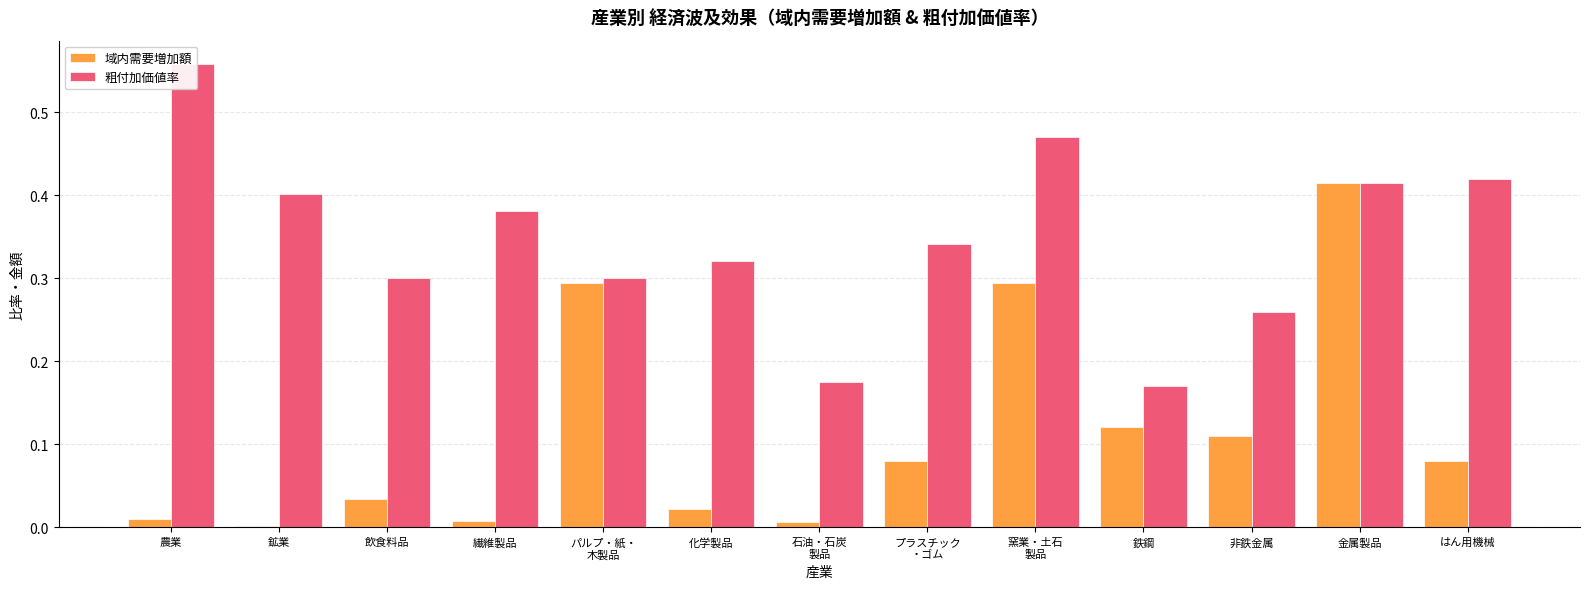

Which category has the highest value across all series?

農業